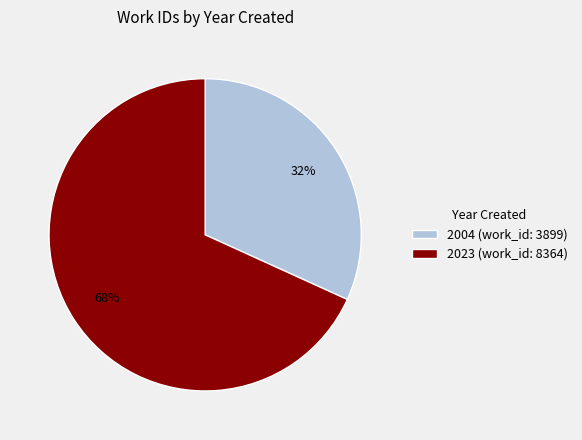

Is it true that 2023 is 68% of the pie?

True